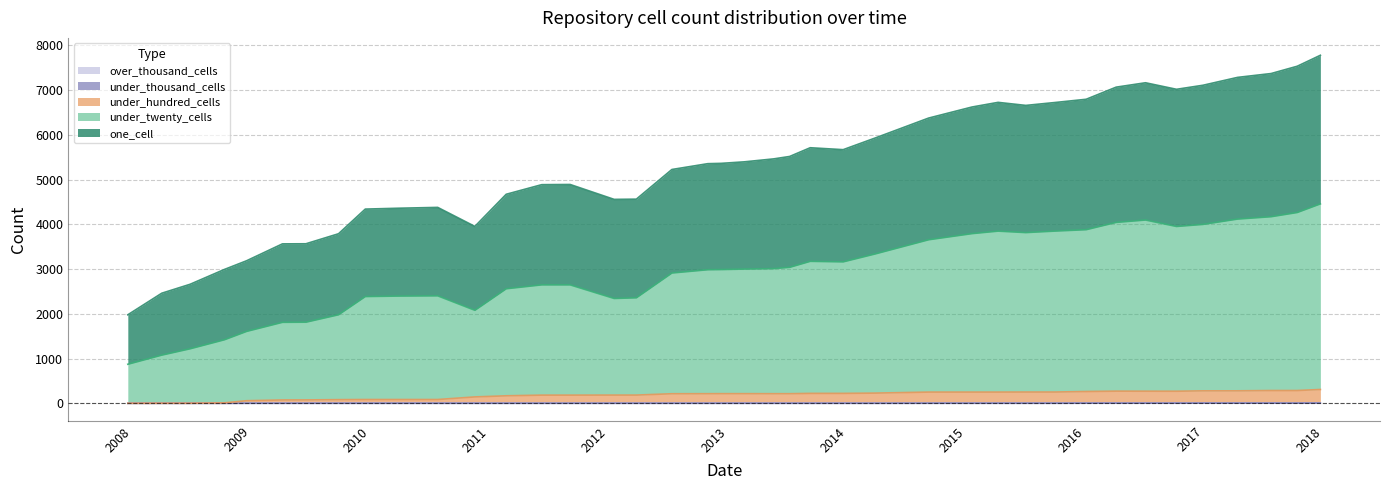

How many lines are shown in the chart?

5